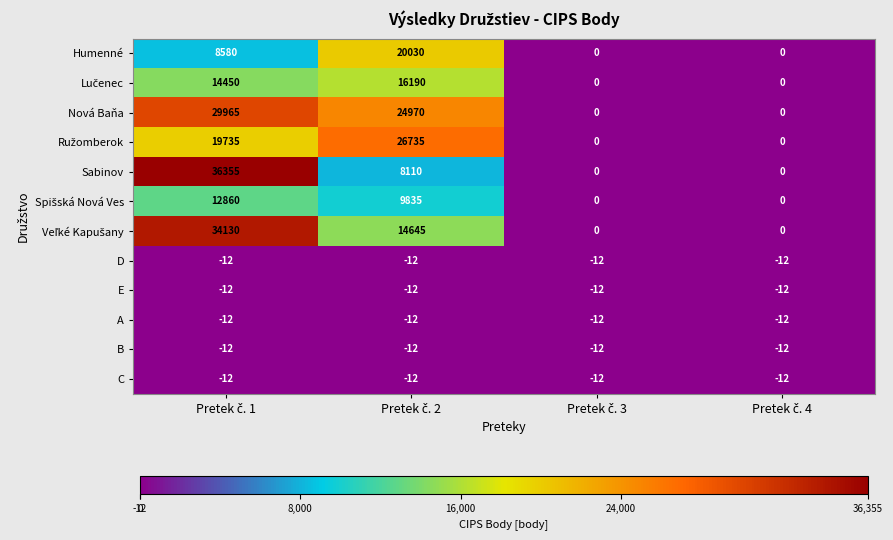

What is the difference between the second highest and second lowest values in the Humenné series?

8580